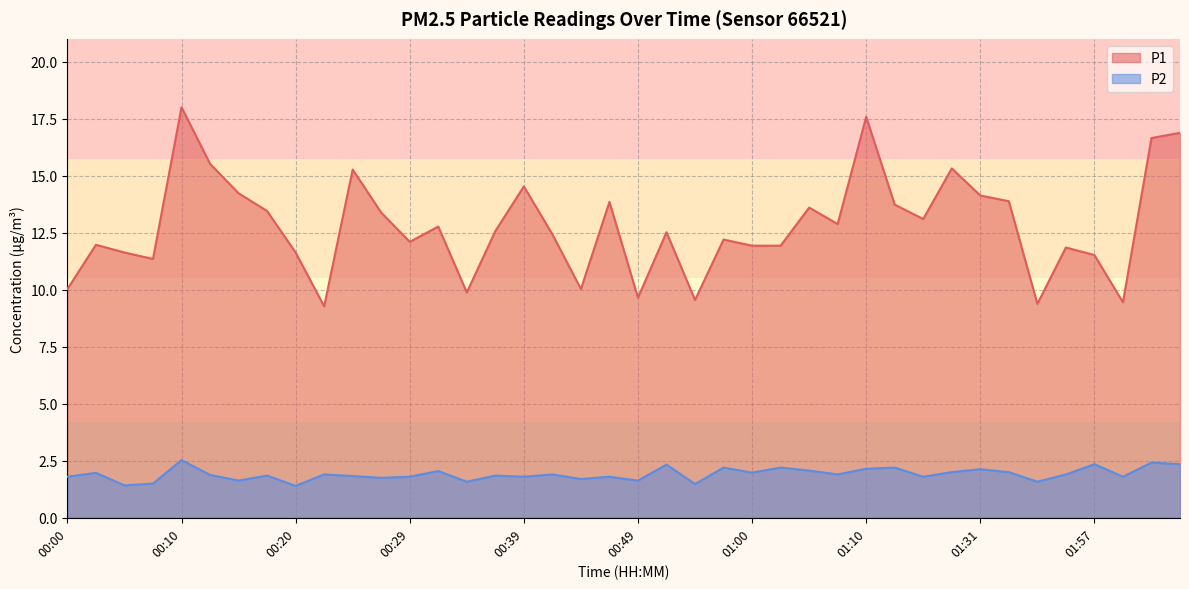

At which category does P2 reach its first local peak?

00:03